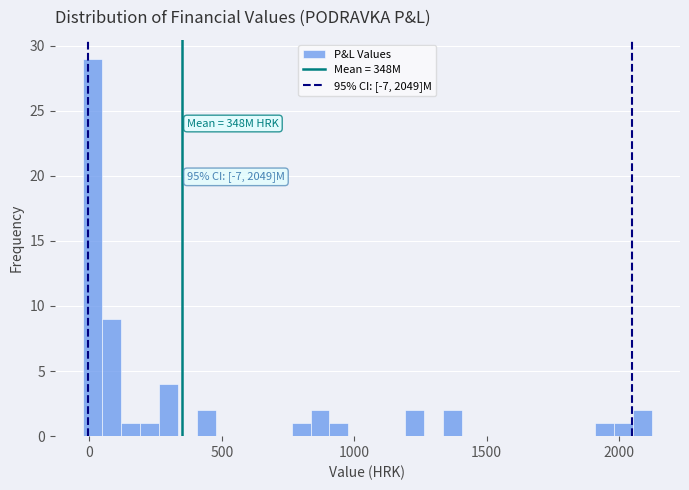

Around what value on the x-axis is the tallest bar? Give the approximate position of its centre, as read against the axis.

0